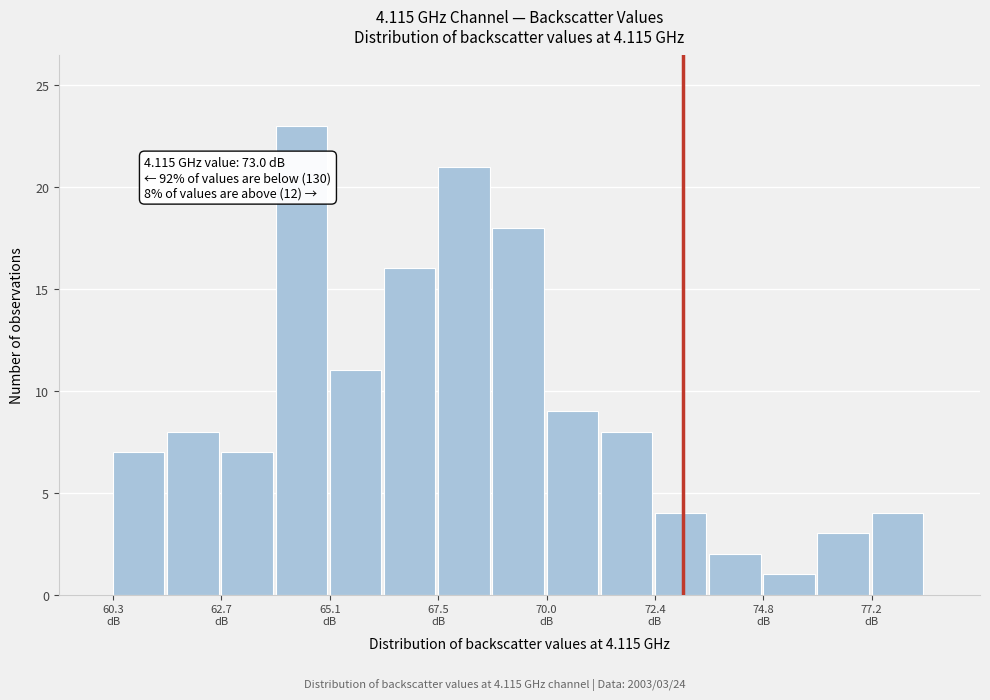

Around what value on the x-axis is the tallest bar? Give the approximate position of its centre, as read against the axis.

64.5